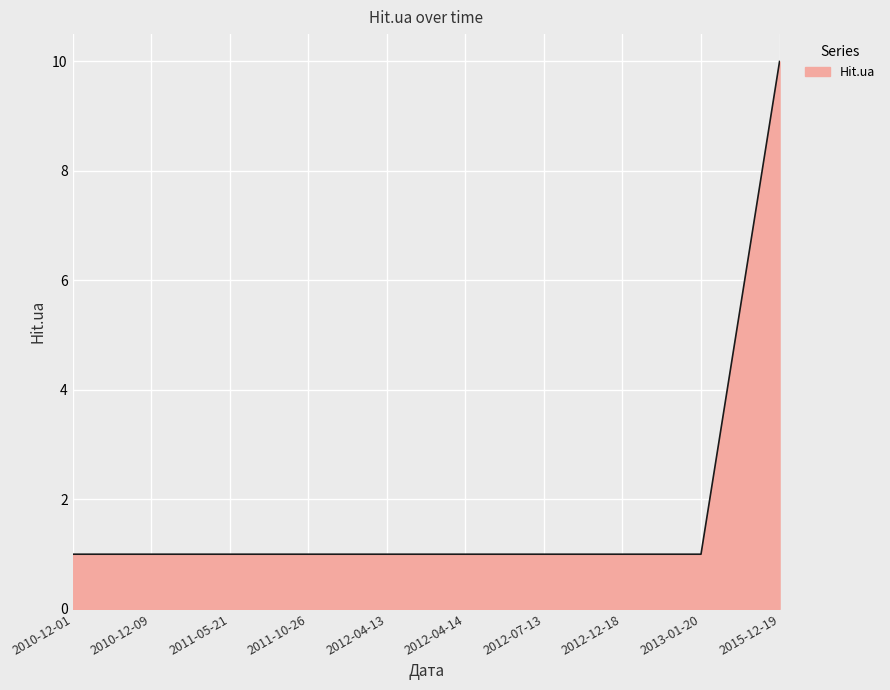

Which category has the highest value across all series?

2015-12-19